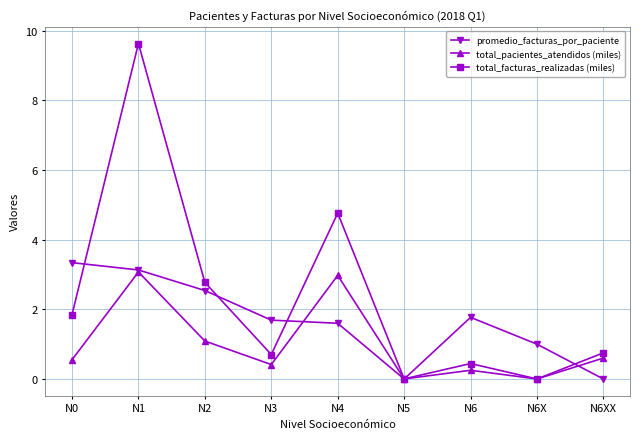

Is it true that promedio_facturas_por_paciente equals 1.0 at N6X?

True